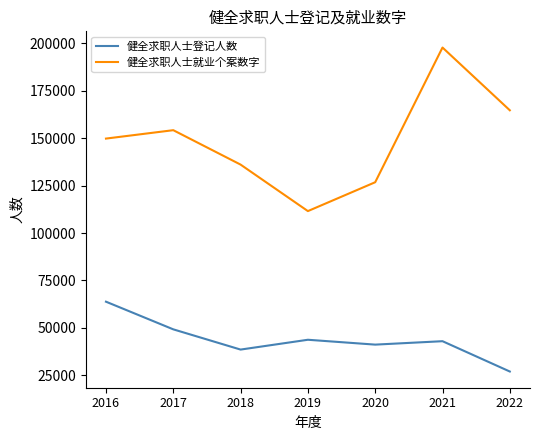

What is the sum of the 健全求职人士就业个案数字 values at 2017 and 2019?

265790